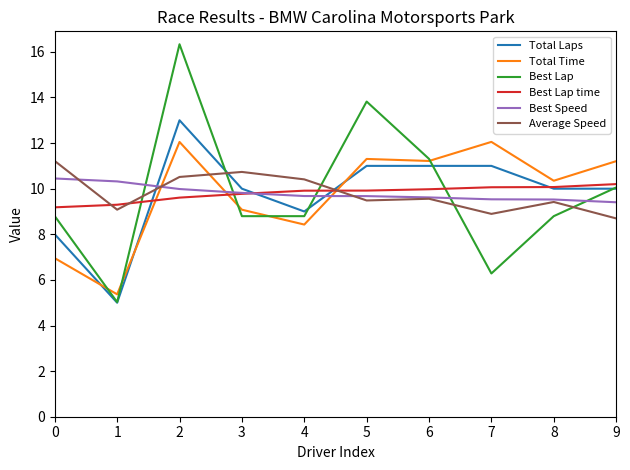

Is the value of Total Laps at 0 greater than the value of Average Speed at 3?

No